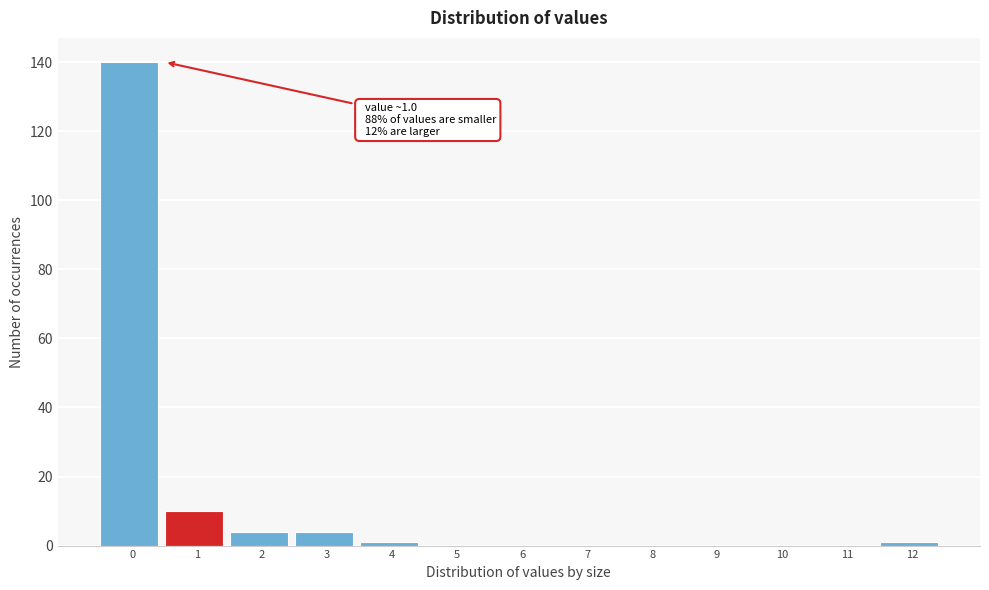

Reading left to right, extract all data points from this chart.

0=140	1=10	2=4	3=4	4=1	5=0	6=0	7=0	8=0	9=0	10=0	11=0	12=1